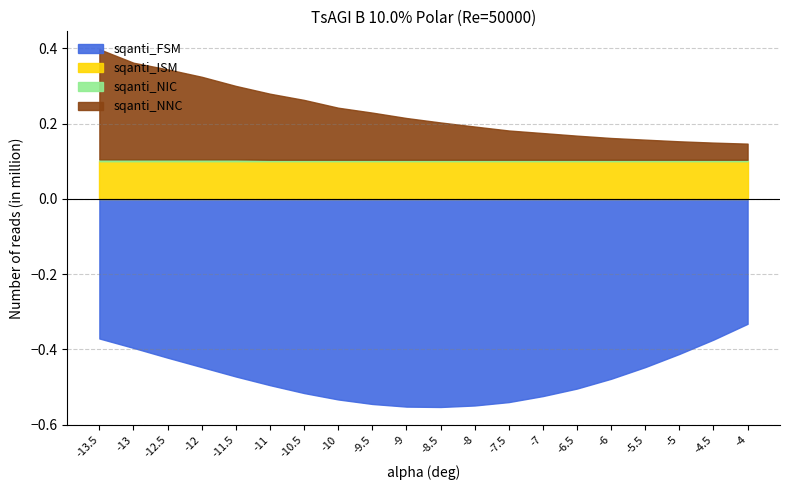

True or false: sqanti_NNC and sqanti_ISM cross at least once.

True